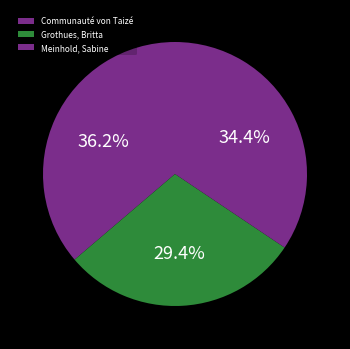

Which slice is the smallest?

Grothues, Britta